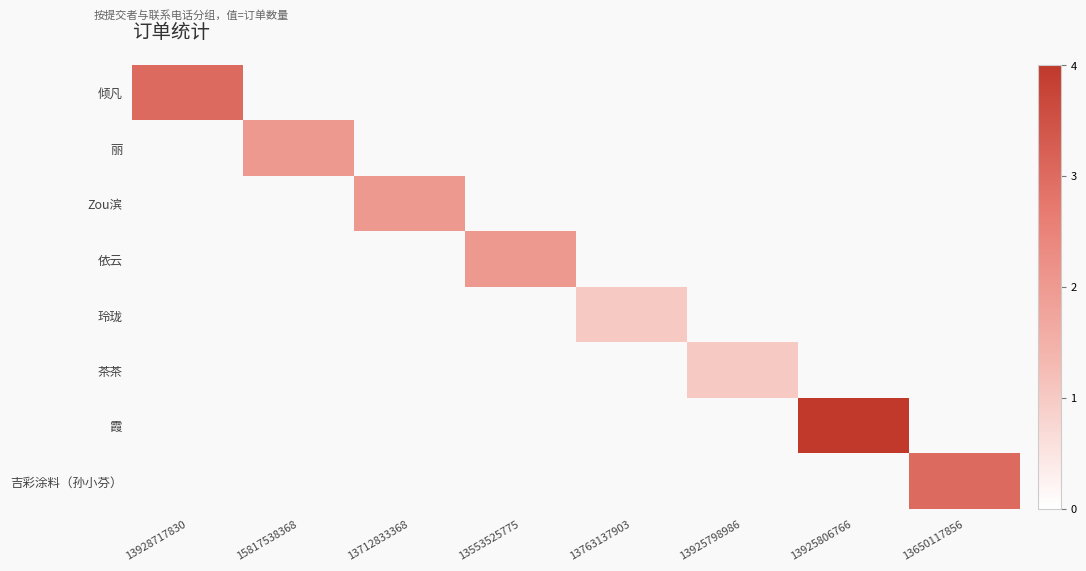

Rank the series at 13712833368 from lowest to highest value.

倾凡, 丽, Zou滨, 依云, 玲珑, 茶茶, 霞, 吉彩涂料（孙小芬）